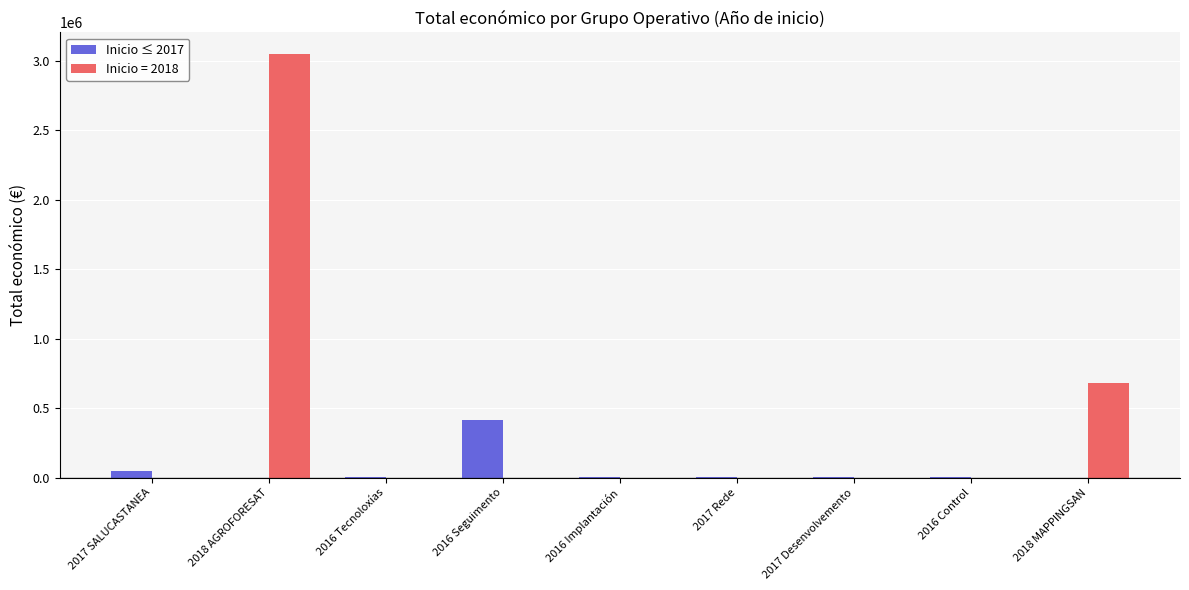

Which label corresponds to the largest value in the chart?

2018 AGROFORESAT